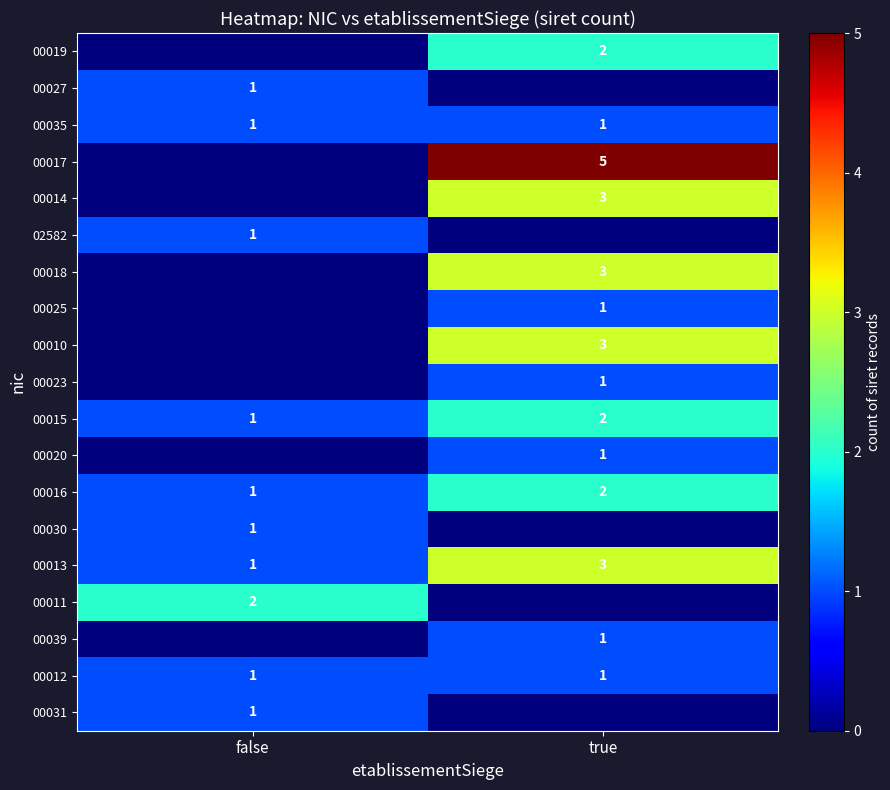

The value of 00016 at false is 1. True or false?

True